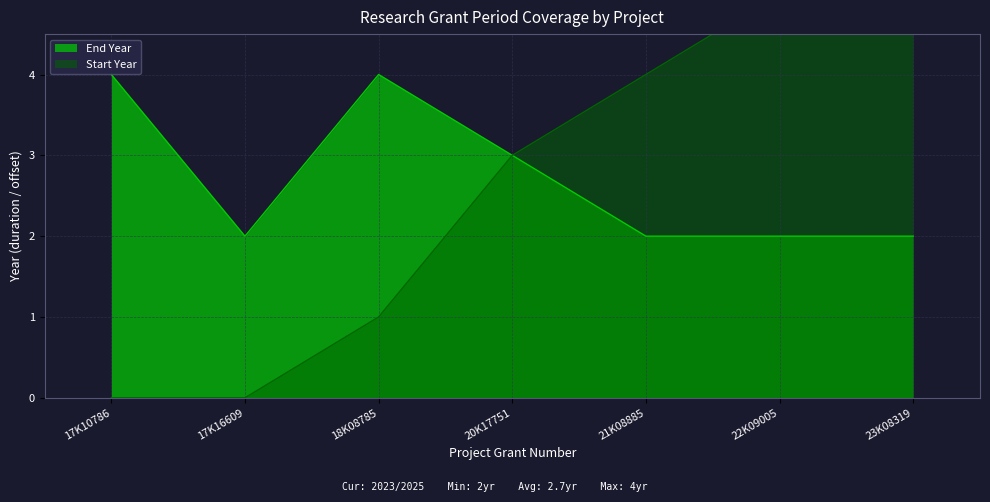

What is the average value?

3